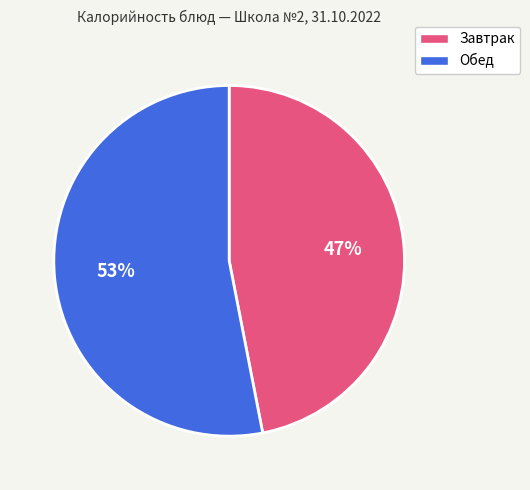

To the nearest percent, what is the average slice percentage?

50%